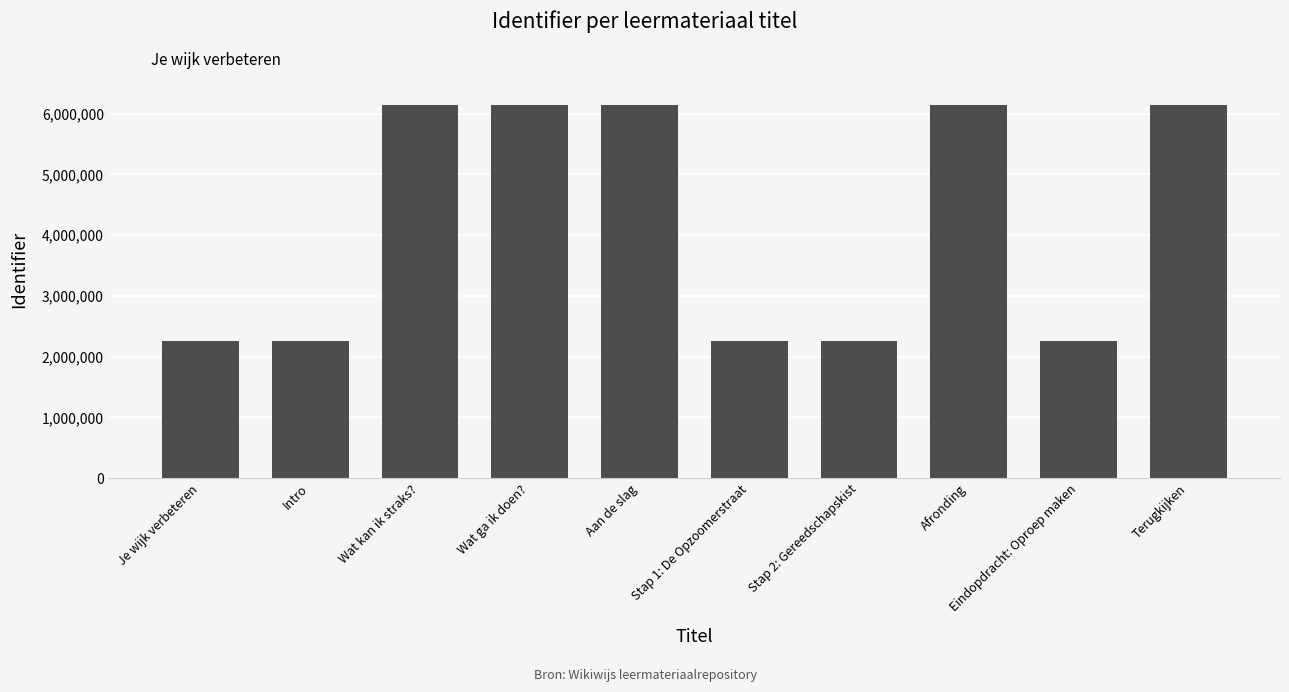

True or false: the data shows 8444275 at Afronding.

False